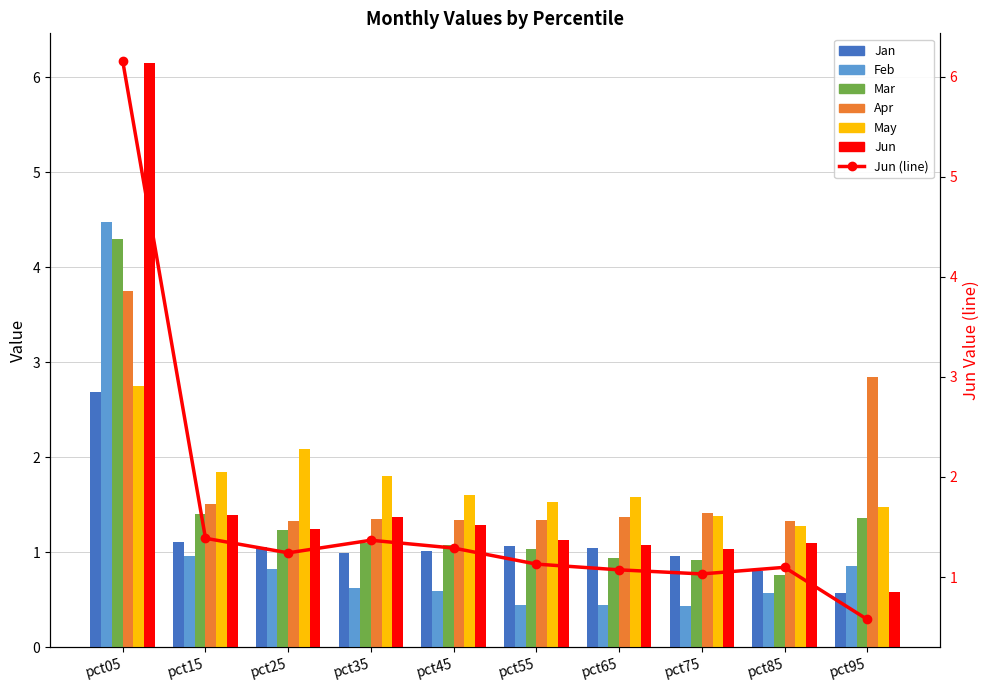

At how many categories does at least one series exceed 1?

10